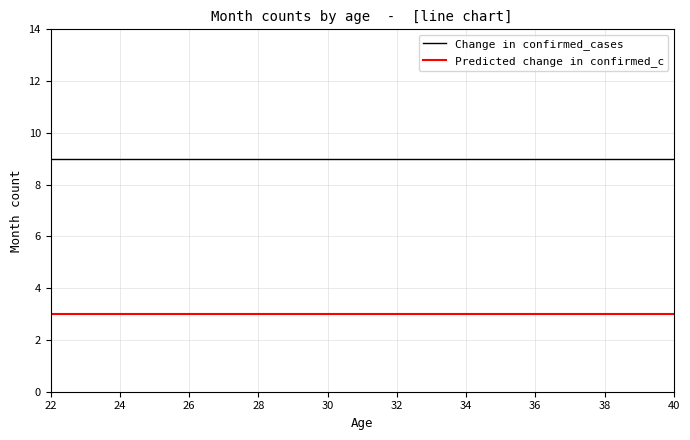

What is the greatest value displayed?

9